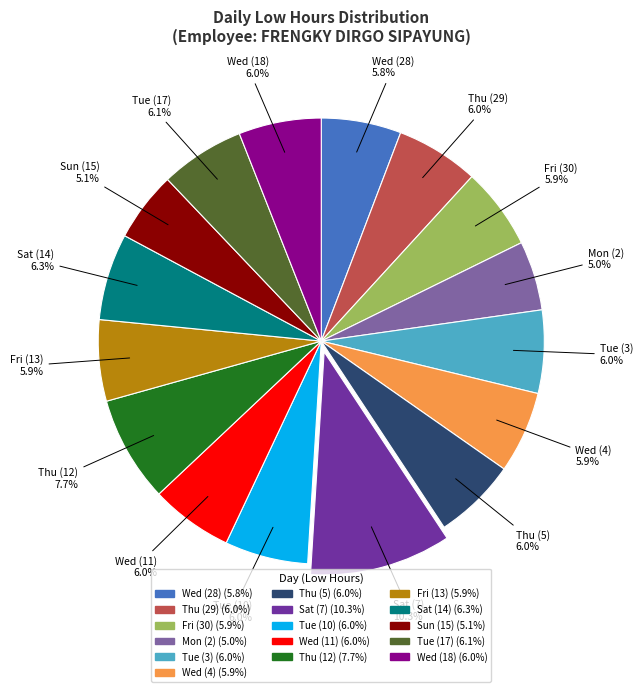

Is there a majority slice in this chart?

No